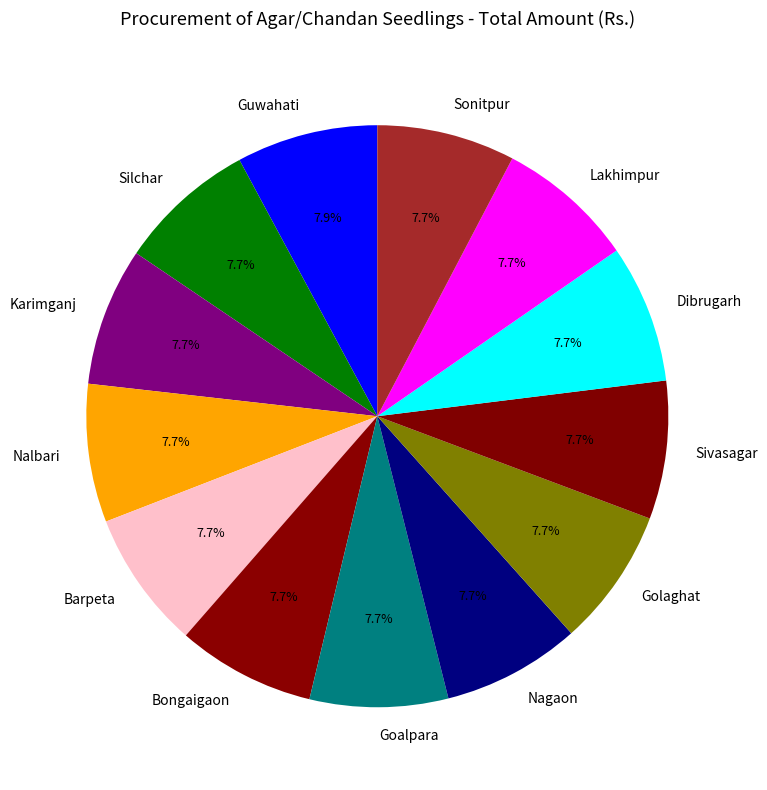

Do Nalbari and Karimganj together represent more than half of the pie?

No